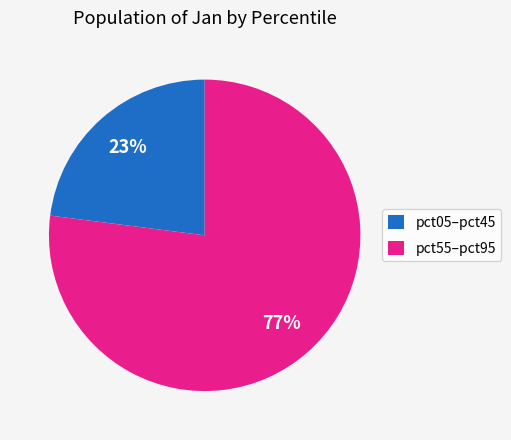

Rank the categories by value from highest to lowest.

pct55–pct95, pct05–pct45